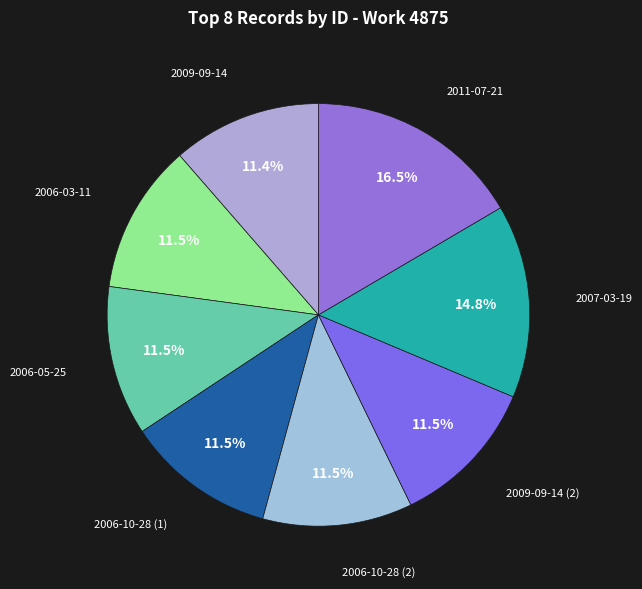

To the nearest percent, what is the average slice percentage?

12%